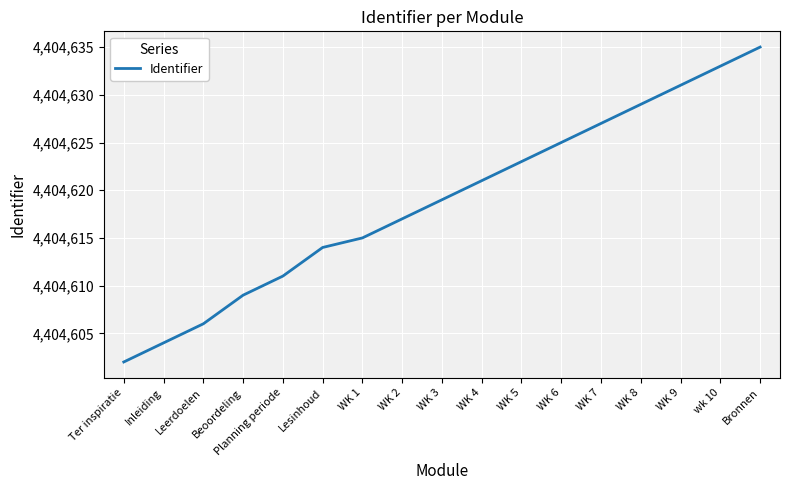

How many distinct data groups are displayed?

1